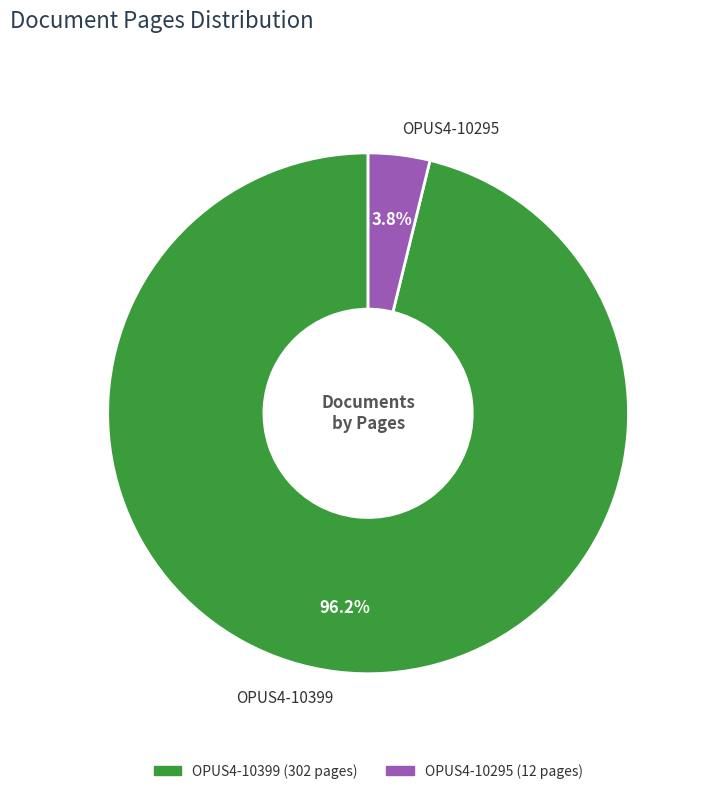

Count the number of slices in the pie.

2